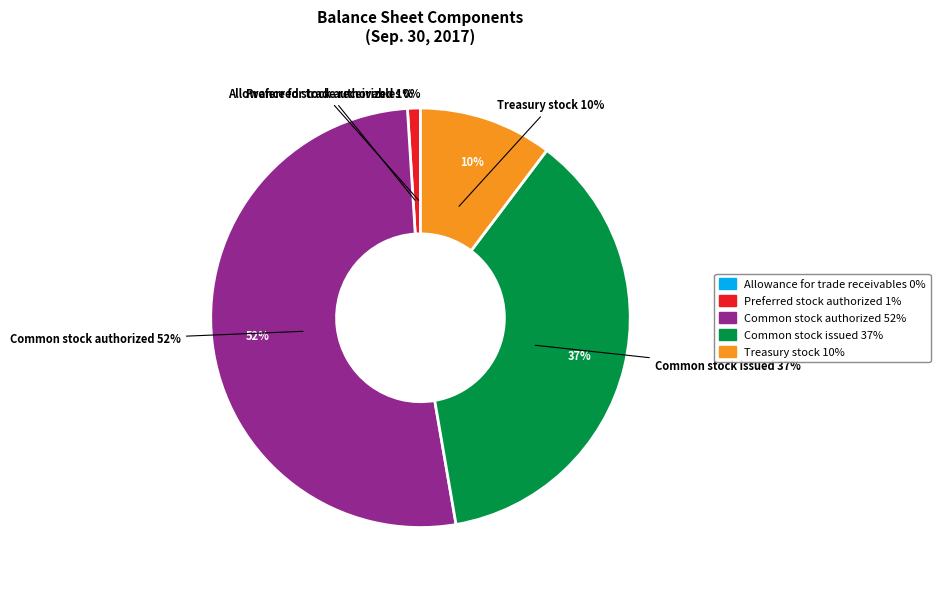

To the nearest percent, what is the combined percentage of Allowance for trade receivables and Common stock authorized?

52%